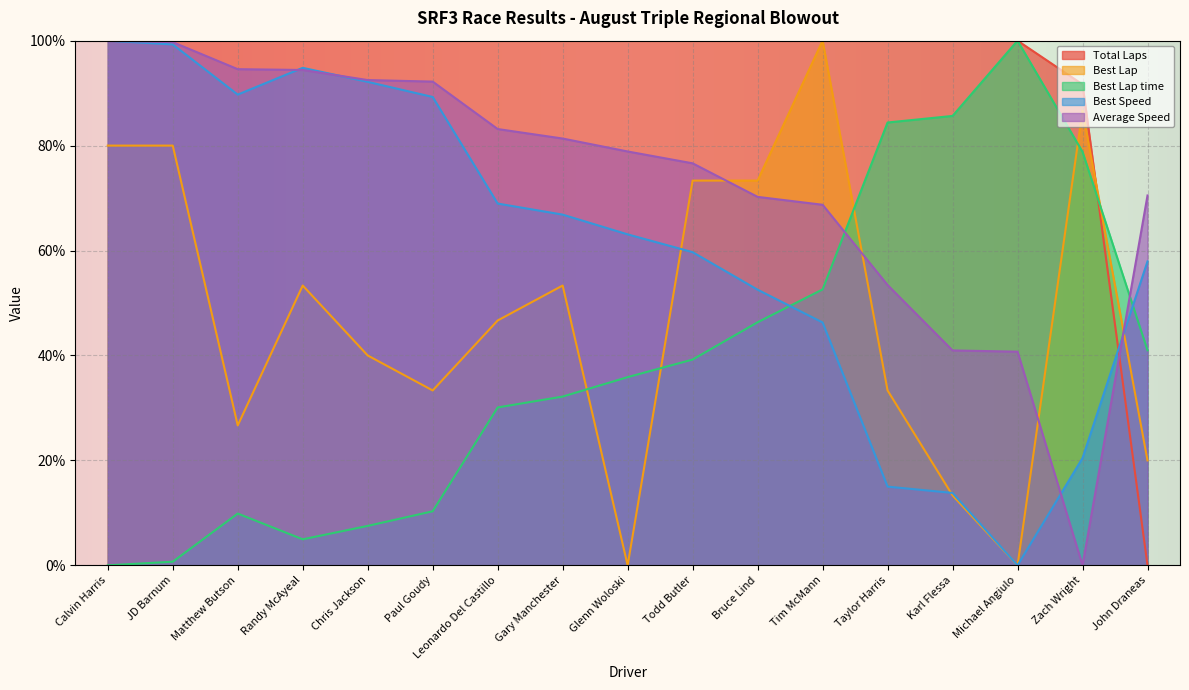

The Total Laps series shows 100.0 at JD Barnum. True or false?

True